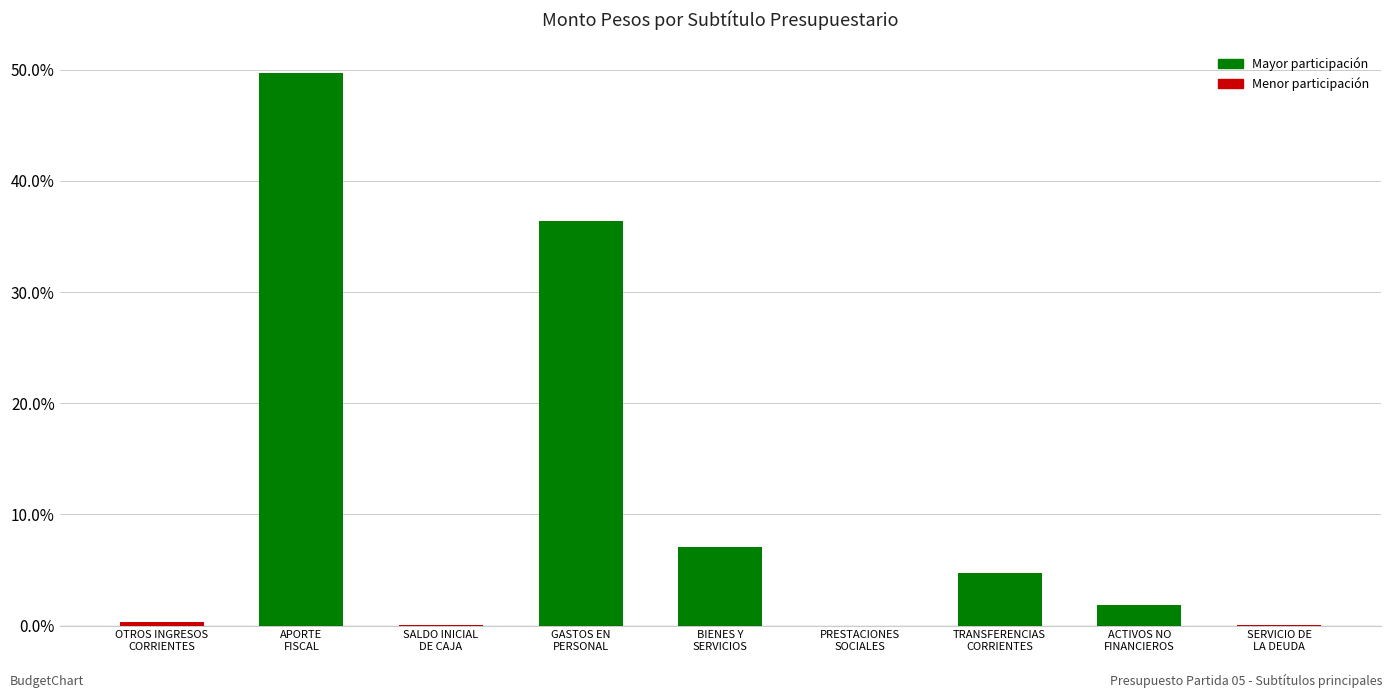

At which label does the data first exceed 1?

APORTE
FISCAL